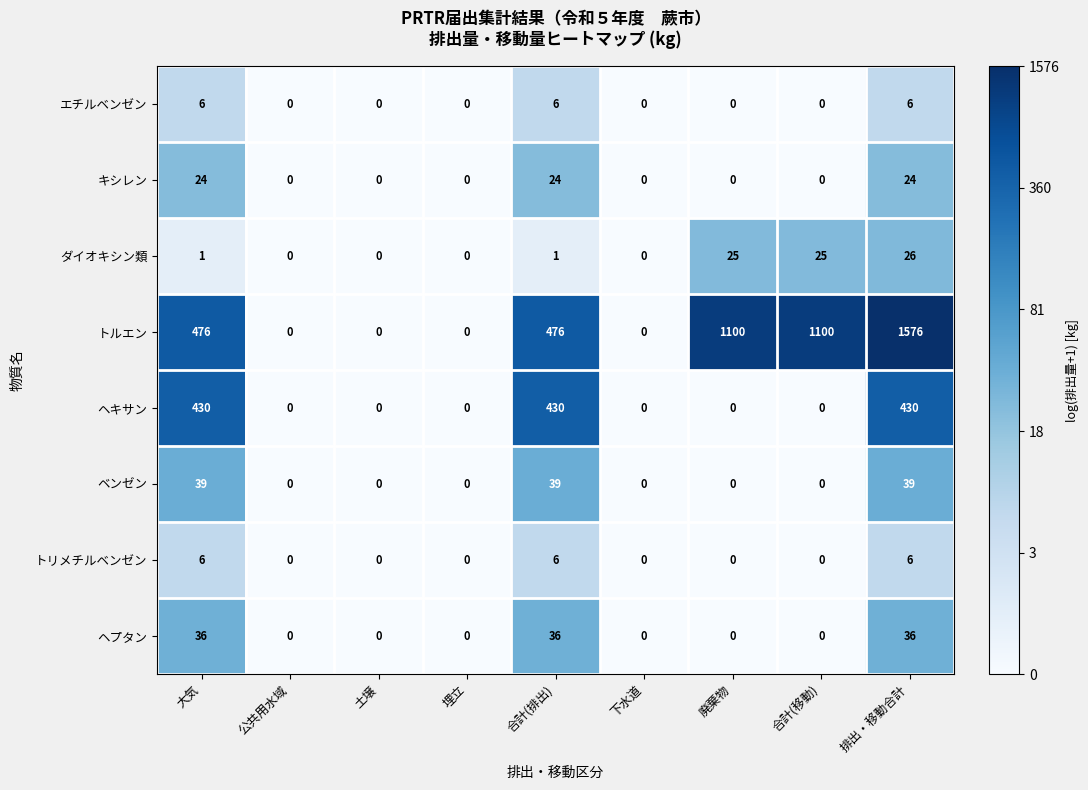

At which category is the sum across all series the highest?

排出・移動合計